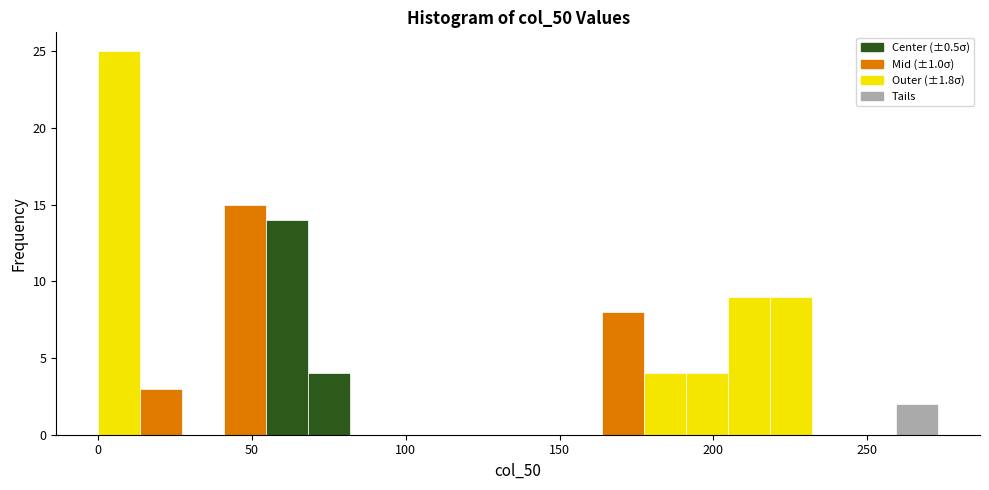

Around what value on the x-axis is the tallest bar? Give the approximate position of its centre, as read against the axis.

5